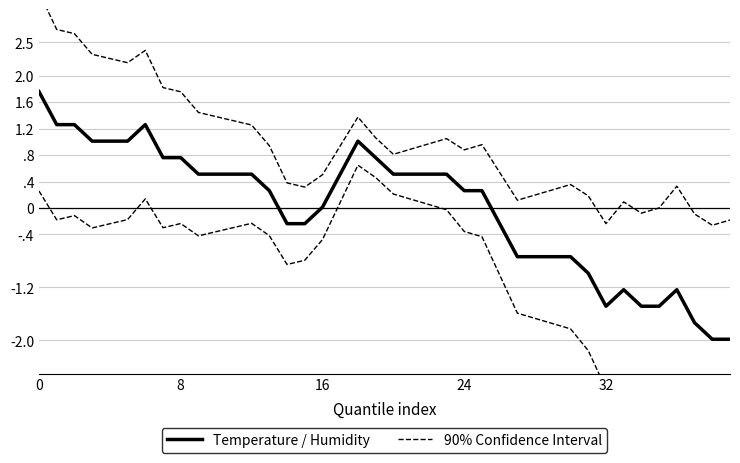

How many data points in 90% Confidence Interval are above 0?

35